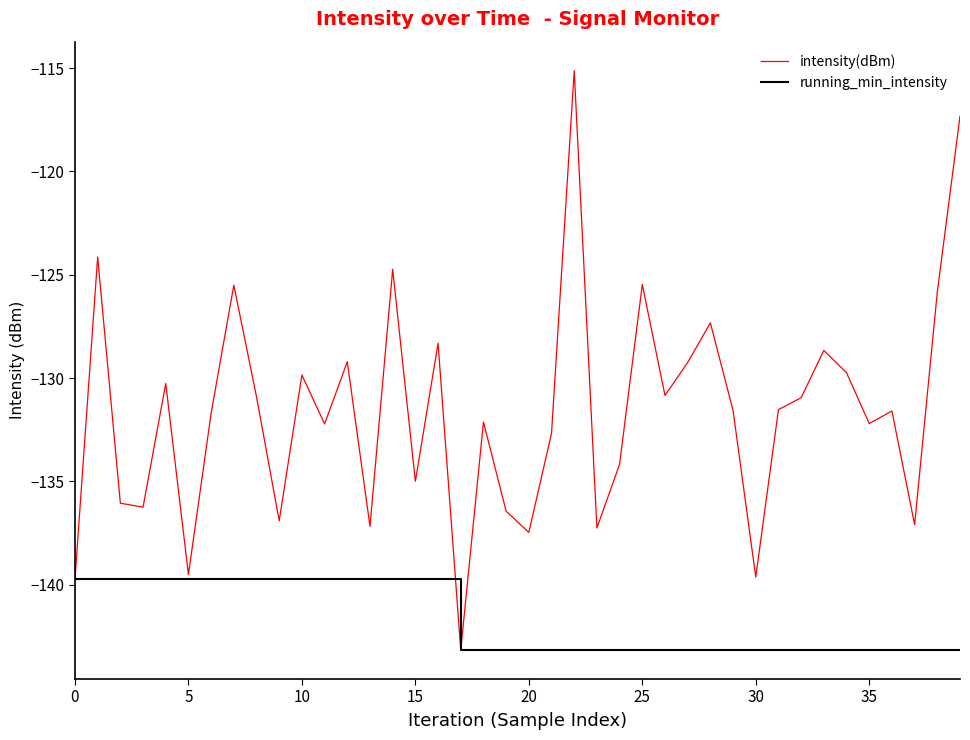

Which series has the largest range (max minus min)?

intensity(dBm)